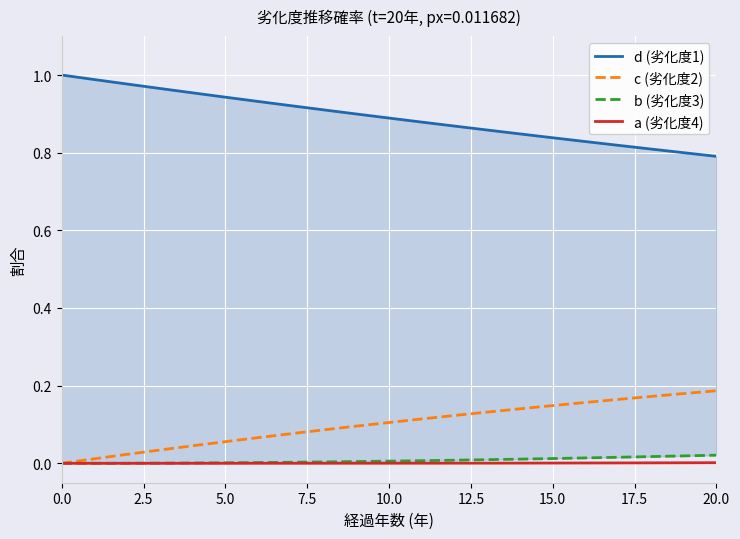

Is it true that b (劣化度3) equals 0.0 at 9?

False